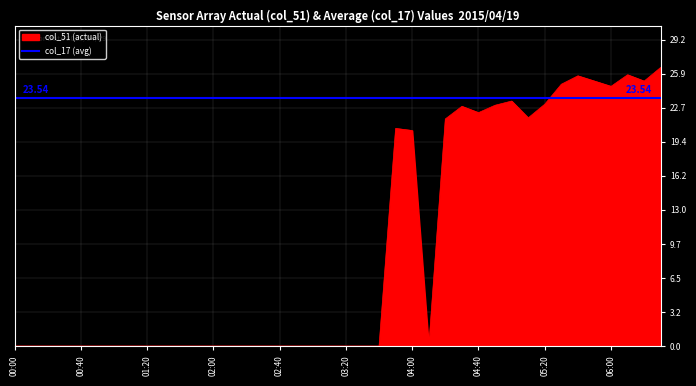

What is the average value?

9.4